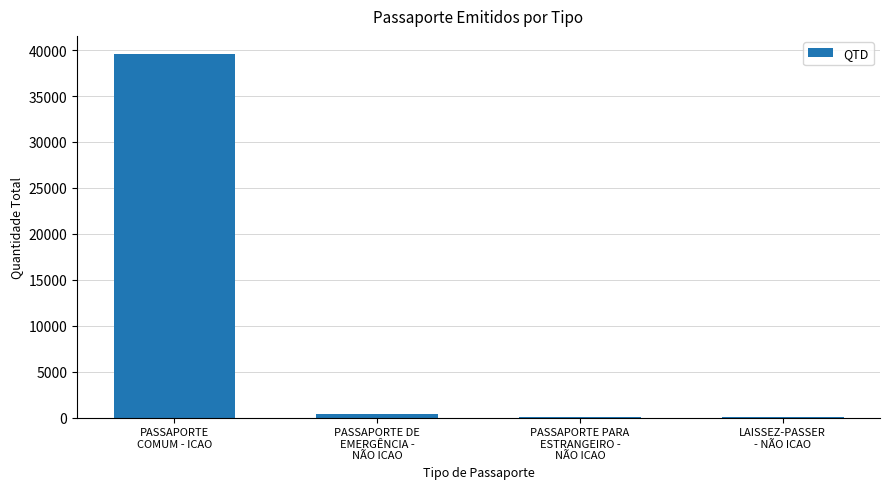

At which label does the data first exceed 394?

PASSAPORTE
COMUM - ICAO